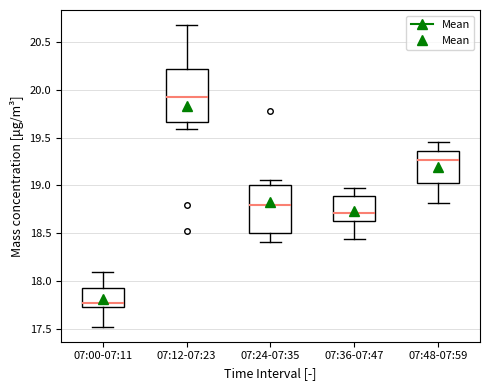

Where does the lower whisker of the box for 07:36-07:47 end on the y-axis? The values are not printed on the chart, so give them approximately, as read against the axis.

18.45